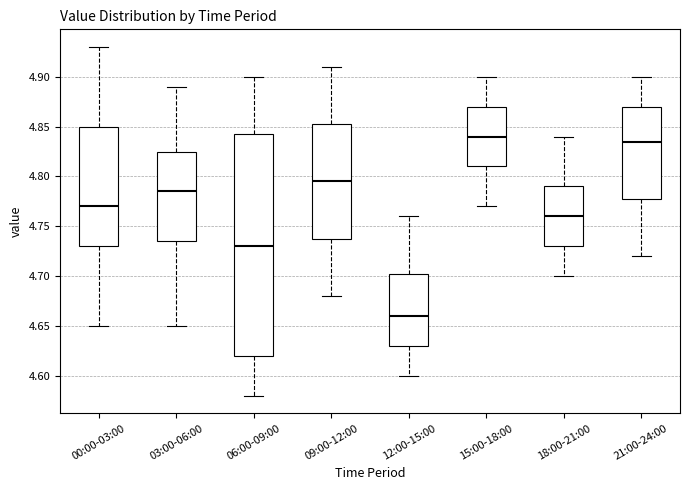

Reading left to right, read every box against the y-axis: the position of its median line, the range the box covers, and the ends of its whiskers. The values are not printed on the chart, so give them approximately, as read against the axis.

00:00-03:00: median 4.770, box 4.730 to 4.850, whiskers 4.650 to 4.930
03:00-06:00: median 4.785, box 4.735 to 4.825, whiskers 4.650 to 4.890
06:00-09:00: median 4.730, box 4.620 to 4.845, whiskers 4.580 to 4.900
09:00-12:00: median 4.795, box 4.740 to 4.855, whiskers 4.680 to 4.910
12:00-15:00: median 4.660, box 4.630 to 4.705, whiskers 4.600 to 4.760
15:00-18:00: median 4.840, box 4.810 to 4.870, whiskers 4.770 to 4.900
18:00-21:00: median 4.760, box 4.730 to 4.790, whiskers 4.700 to 4.840
21:00-24:00: median 4.835, box 4.780 to 4.870, whiskers 4.720 to 4.900